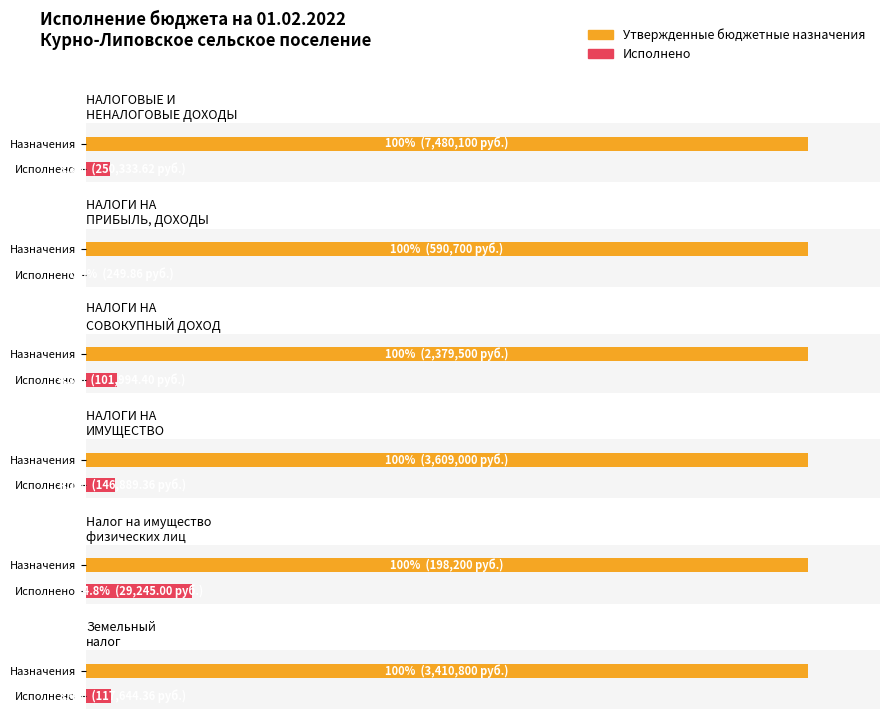

Reading left to right, what are all the values shown in this chart?

Утвержденные бюджетные назначения: НАЛОГОВЫЕ И
НЕНАЛОГОВЫЕ ДОХОДЫ=7480100.0	НАЛОГИ НА
ПРИБЫЛЬ, ДОХОДЫ=590700.0	НАЛОГИ НА
СОВОКУПНЫЙ ДОХОД=2379500.0	НАЛОГИ НА
ИМУЩЕСТВО=3609000.0	Налог на имущество
физических лиц=198200.0	Земельный
налог=3410800.0
Исполнено: НАЛОГОВЫЕ И
НЕНАЛОГОВЫЕ ДОХОДЫ=250333.6	НАЛОГИ НА
ПРИБЫЛЬ, ДОХОДЫ=249.9	НАЛОГИ НА
СОВОКУПНЫЙ ДОХОД=101994.4	НАЛОГИ НА
ИМУЩЕСТВО=146889.4	Налог на имущество
физических лиц=29245.0	Земельный
налог=117644.4